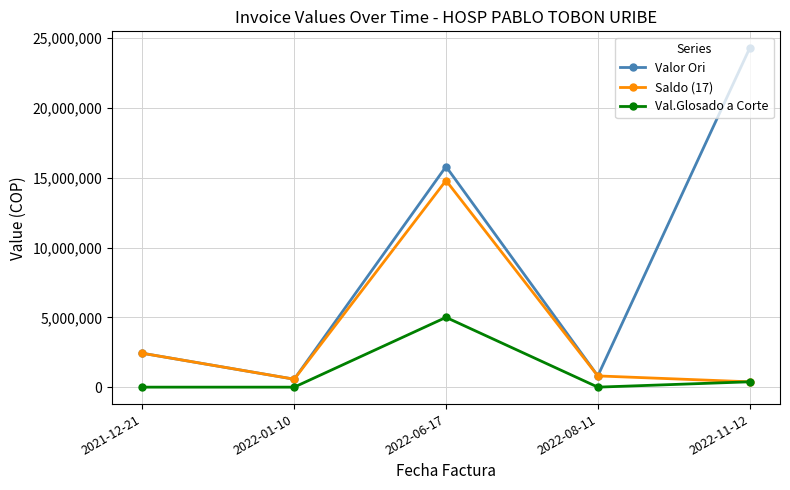

Reading left to right, list all the values displayed in this chart.

Valor Ori: 2021-12-21=2428286	2022-01-10=569649	2022-06-17=15805026	2022-08-11=804619	2022-11-12=24279179
Saldo (17): 2021-12-21=2428286	2022-01-10=569649	2022-06-17=14804522	2022-08-11=804619	2022-11-12=382648
Val.Glosado a Corte: 2021-12-21=0	2022-01-10=0	2022-06-17=5000000	2022-08-11=0	2022-11-12=382648